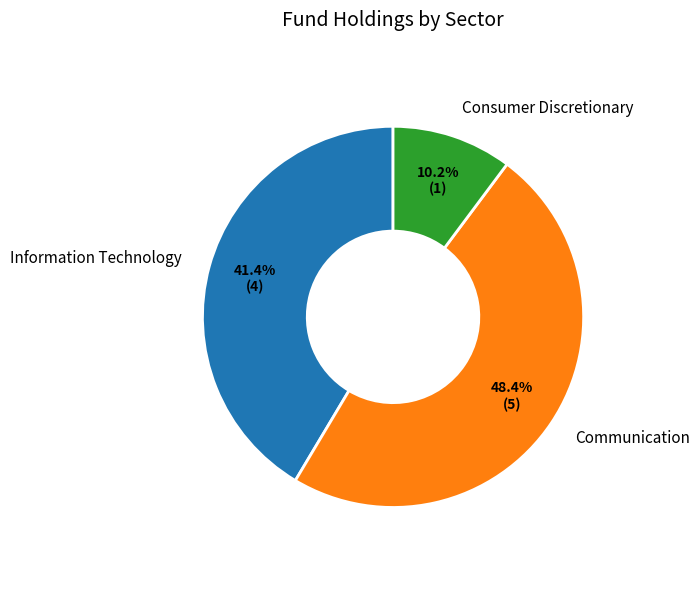

Which category has the biggest portion of the pie?

Communication